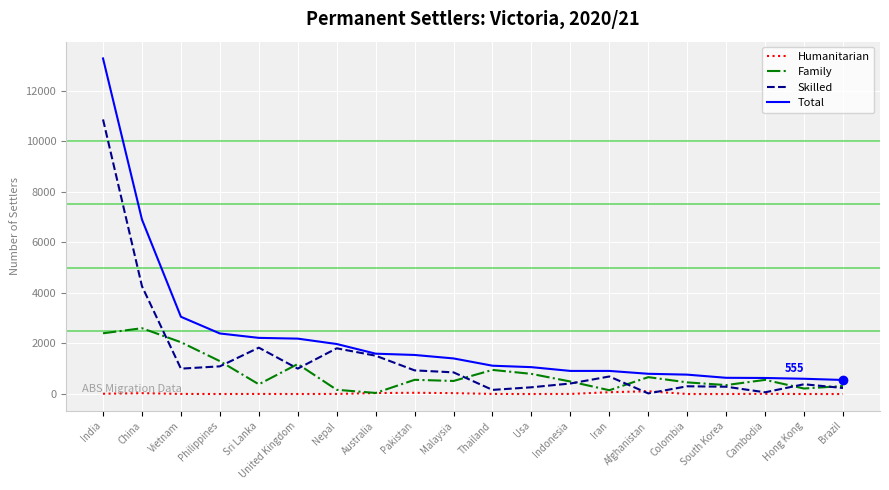

The Family series shows 42 at Australia. True or false?

True